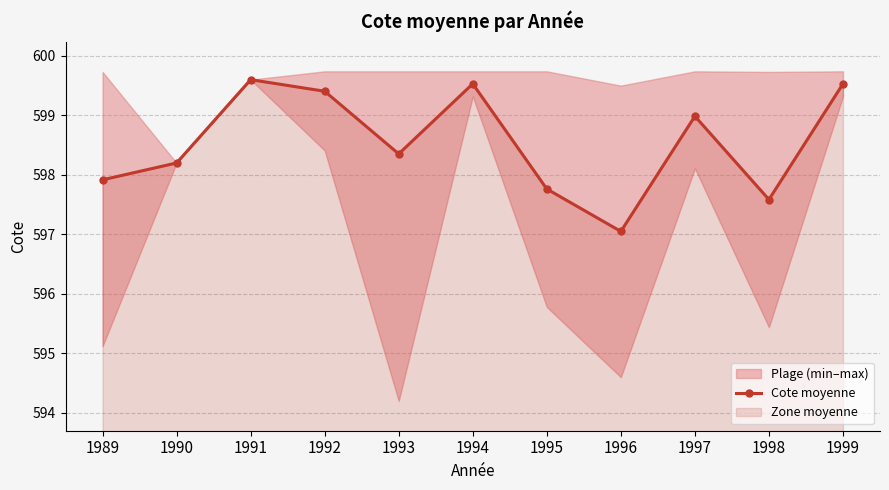

True or false: the data shows 192.4 at 1995.

False